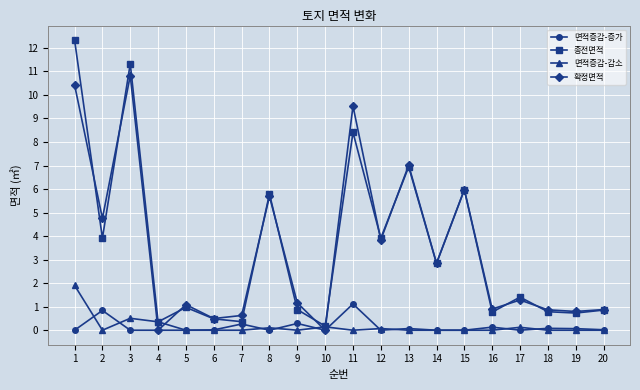

Which series has the widest spread of values?

종전면적